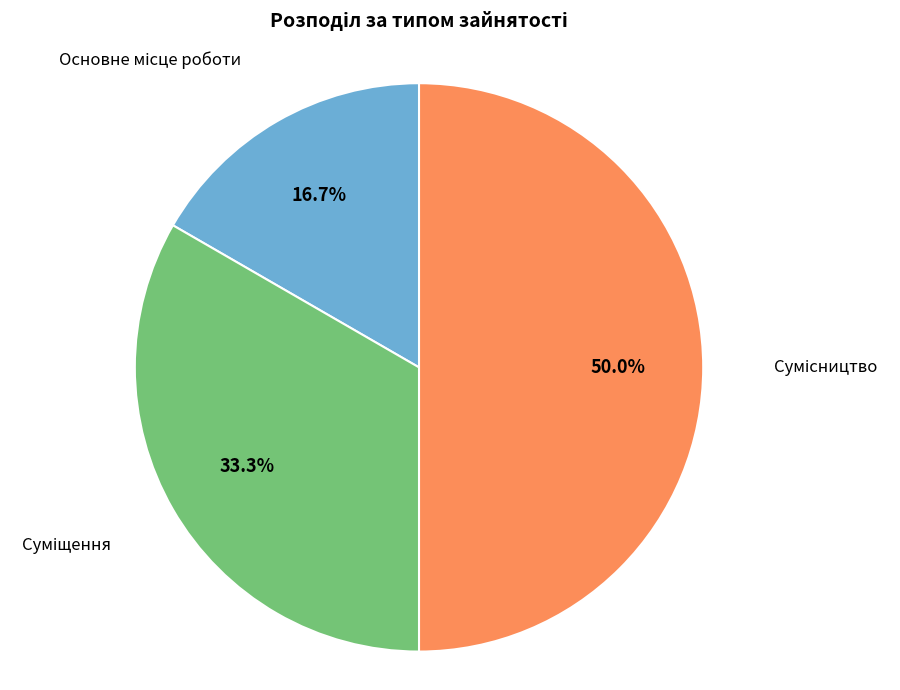

Which slice is the largest?

Сумісництво